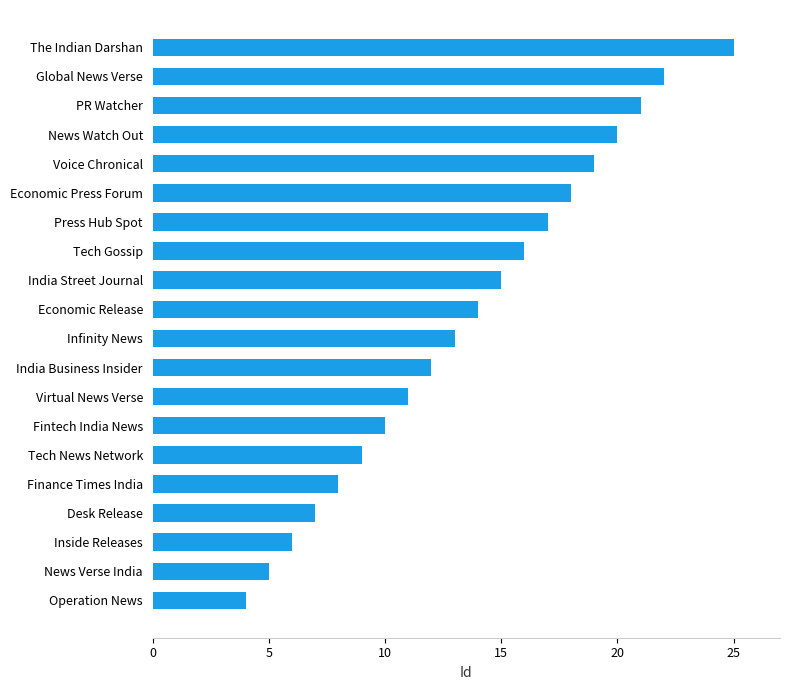

The value at Operation News is 4. True or false?

True